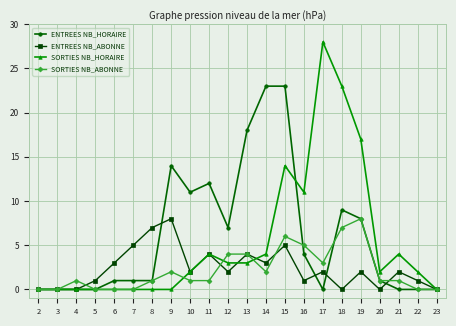

How many distinct data groups are displayed?

4